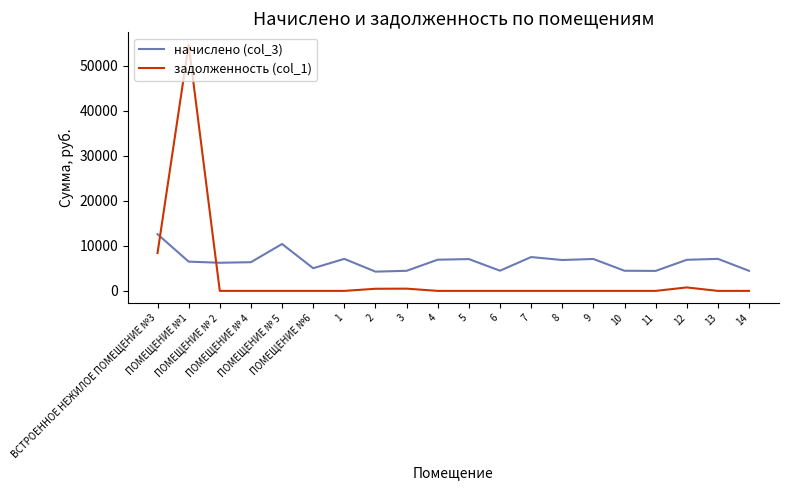

Rank the series by their maximum value, from highest to lowest.

задолженность (col_1), начислено (col_3)